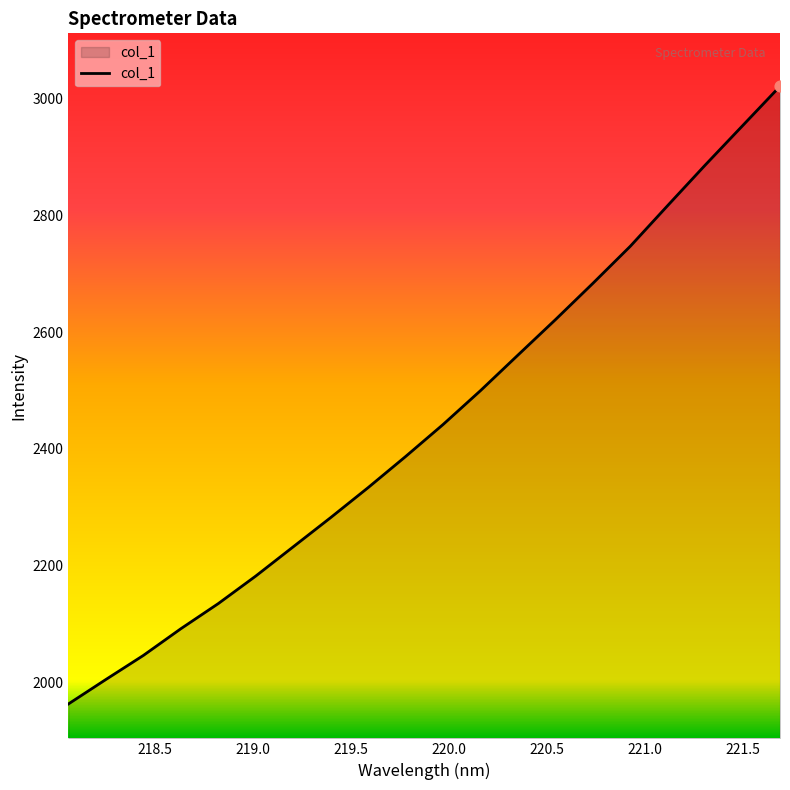

What is the minimum value shown in the chart?

1963.4